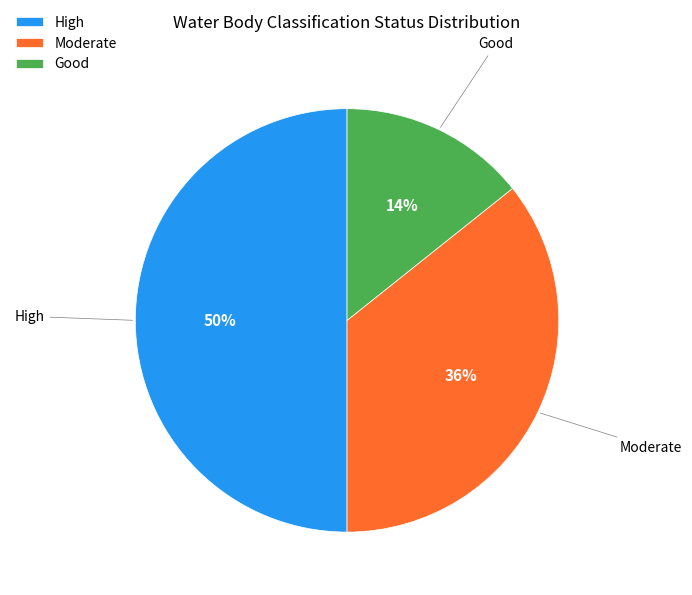

To the nearest percent, what is the average slice percentage?

33%